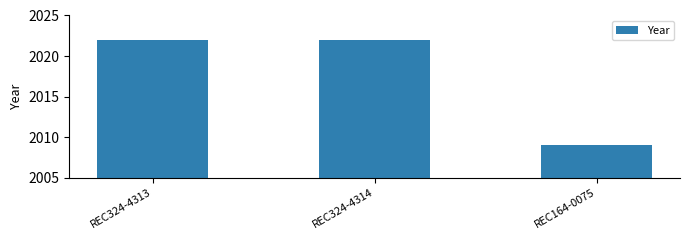

Reading left to right, extract all data points from this chart.

REC324-4313=2022	REC324-4314=2022	REC164-0075=2009